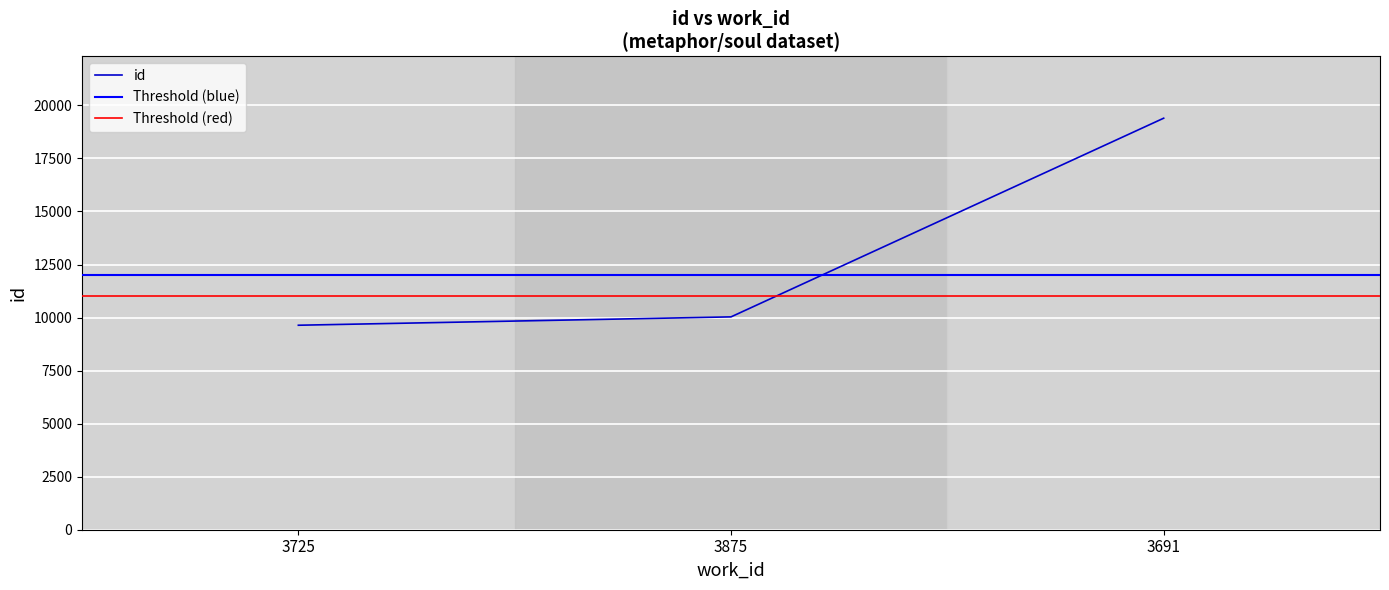

Rank the categories by value from lowest to highest.

3725, 3875, 3691